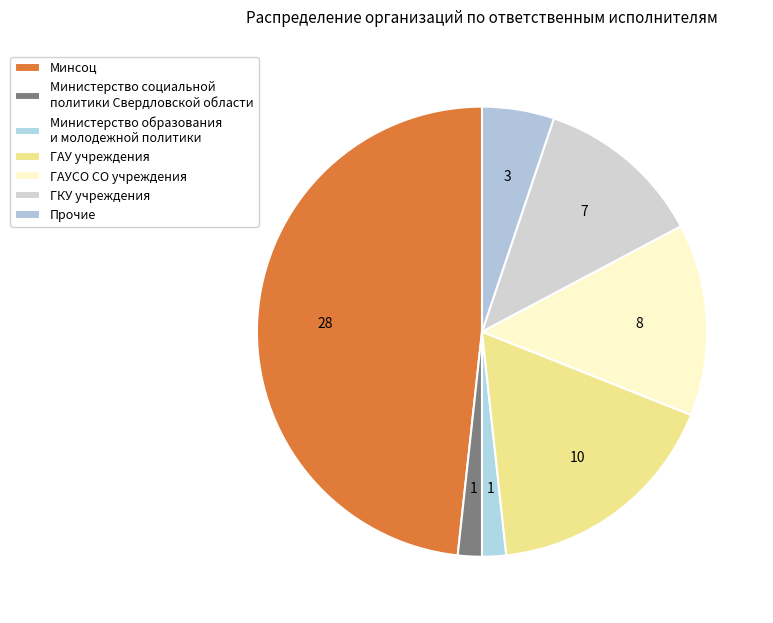

Which slice is the largest?

Минсоц